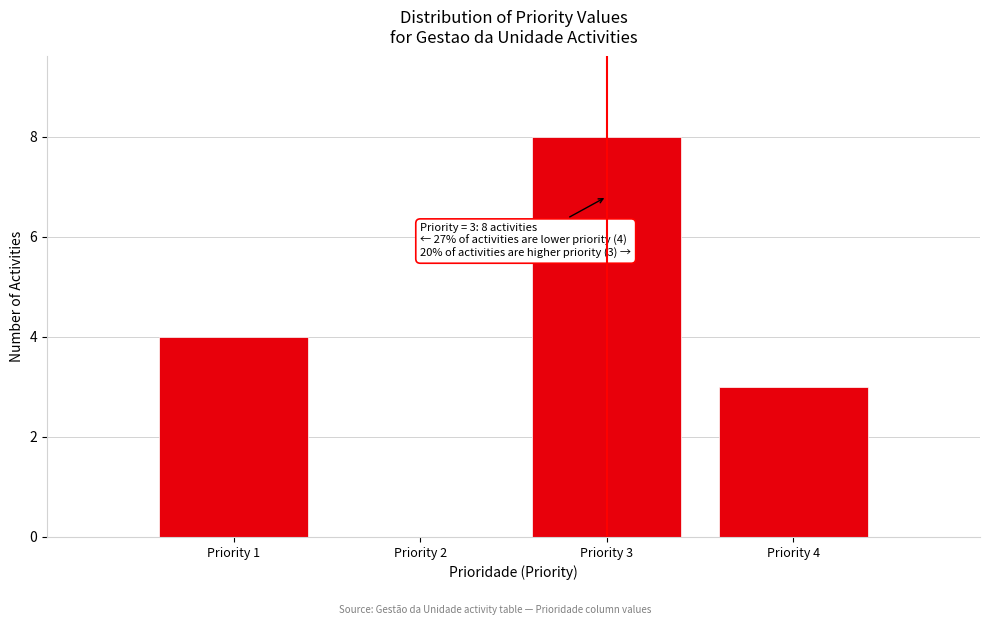

Reading left to right, transcribe all the data shown in this chart.

Priority 1=4	Priority 2=0	Priority 3=8	Priority 4=3